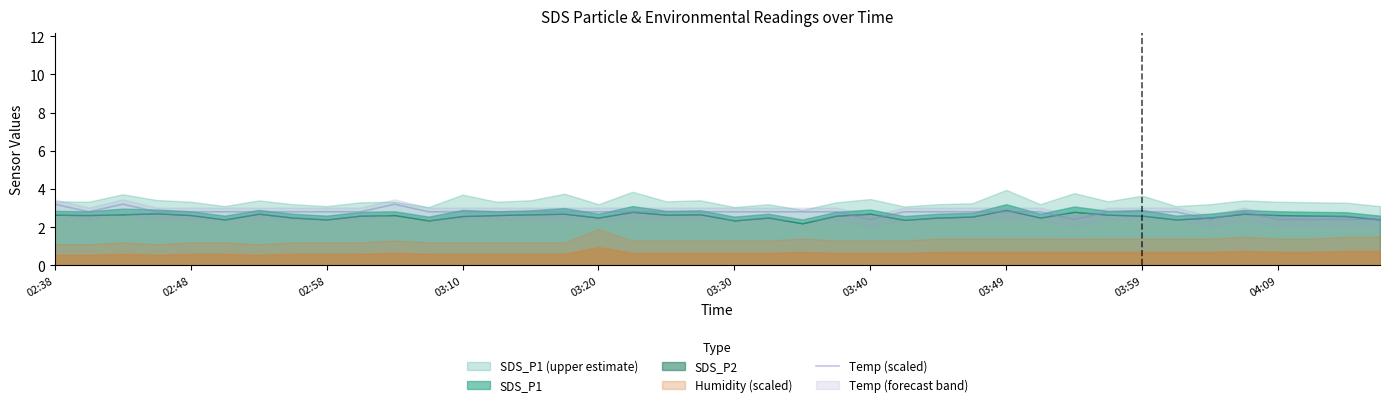

The Temp (scaled) series shows 4.5 at 02:38. True or false?

False